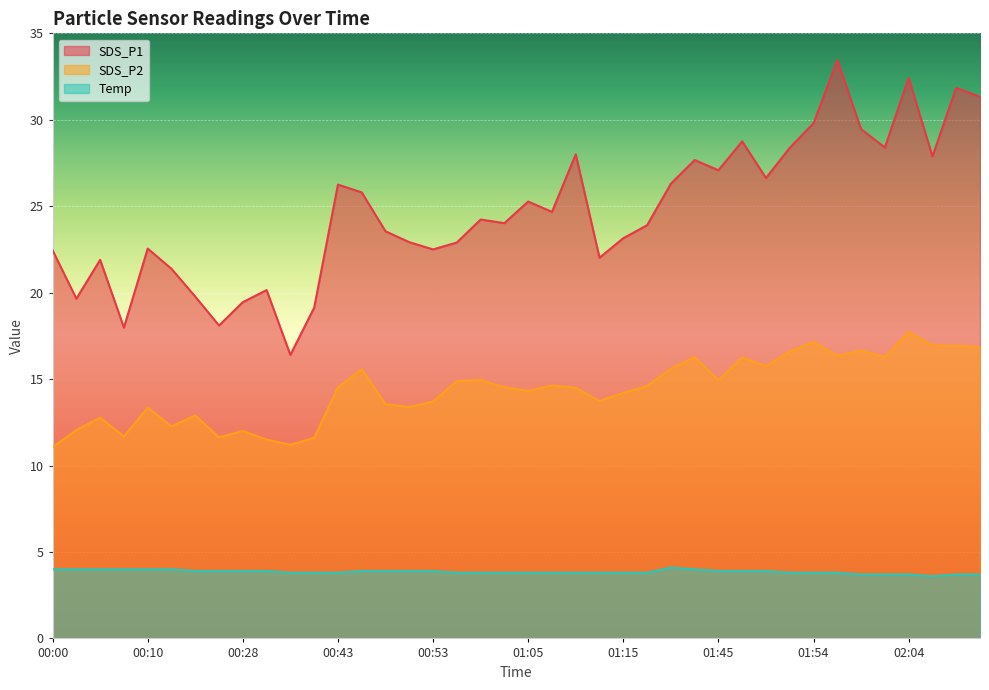

What is the value of the Temp point at the 24th from the left?

3.8